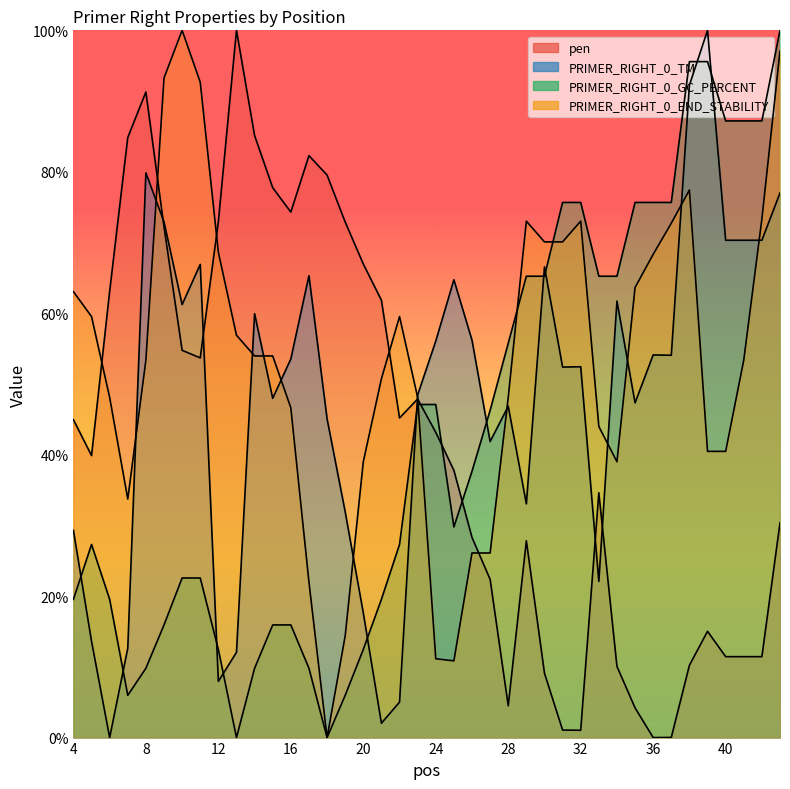

What is the sum of all PRIMER_RIGHT_0_TM values?

1922.9